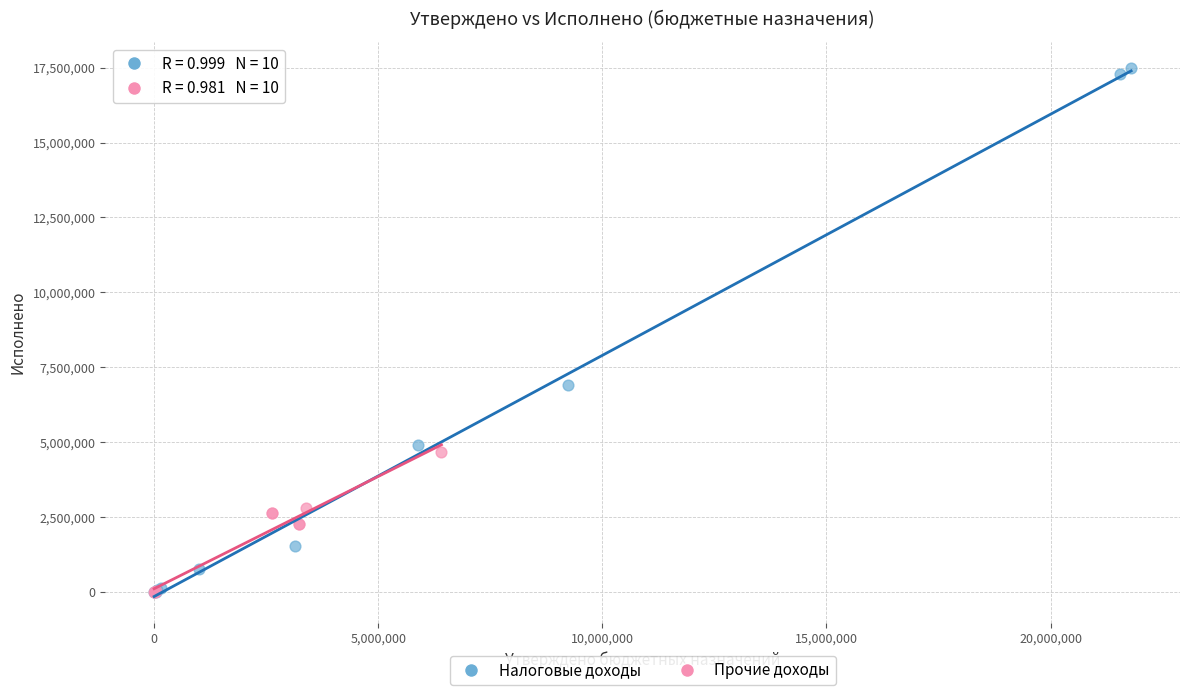

Which series has the widest spread of Y values?

Налоговые доходы